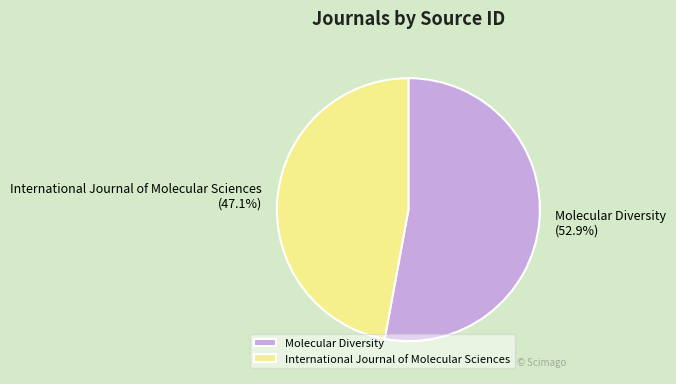

True or false: International Journal of Molecular Sciences accounts for 47% of the total.

True